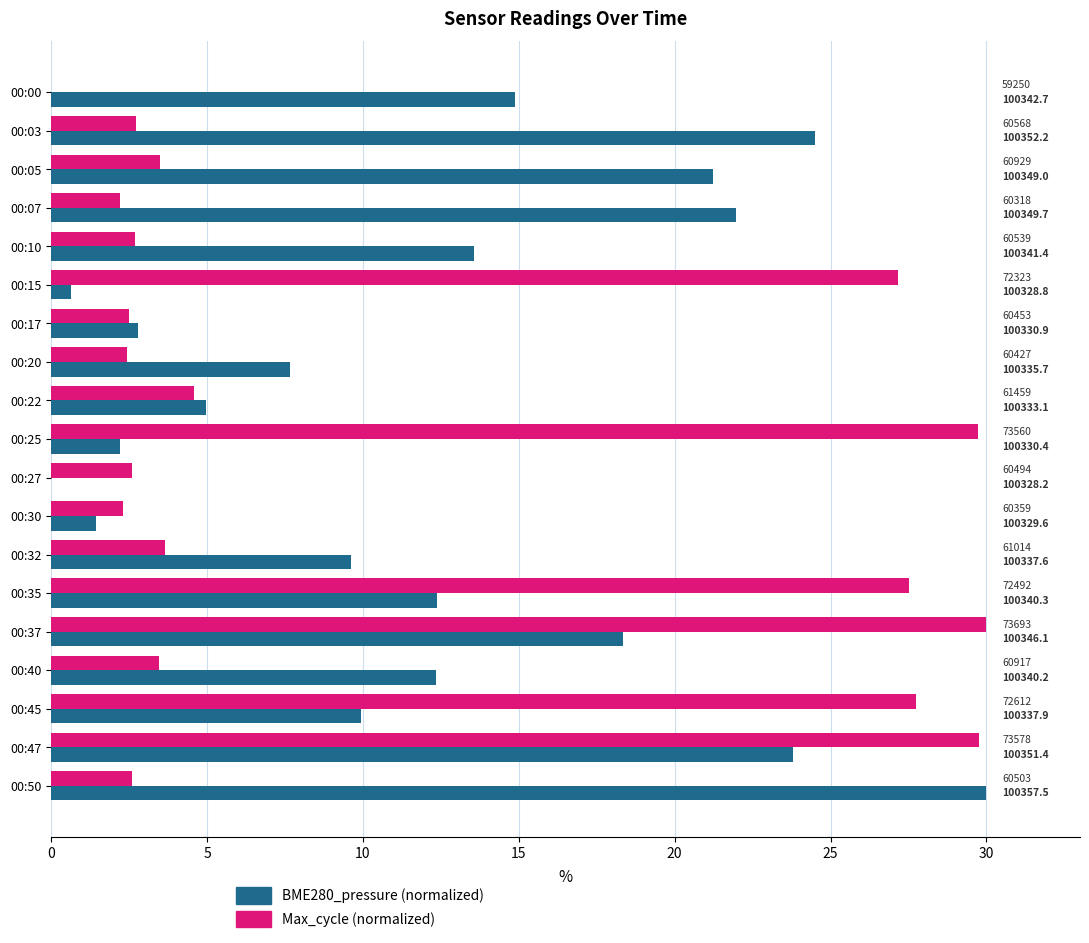

Reading right to left, what are all the values shown in this chart?

BME280_pressure: 30.0	23.8	9.9	12.3	18.4	12.4	9.6	1.5	0.0	2.2	5.0	7.7	2.8	0.6	13.6	22.0	21.2	24.5	14.9
Max_cycle: 2.6	29.8	27.8	3.5	30.0	27.5	3.7	2.3	2.6	29.7	4.6	2.4	2.5	27.2	2.7	2.2	3.5	2.7	0.0